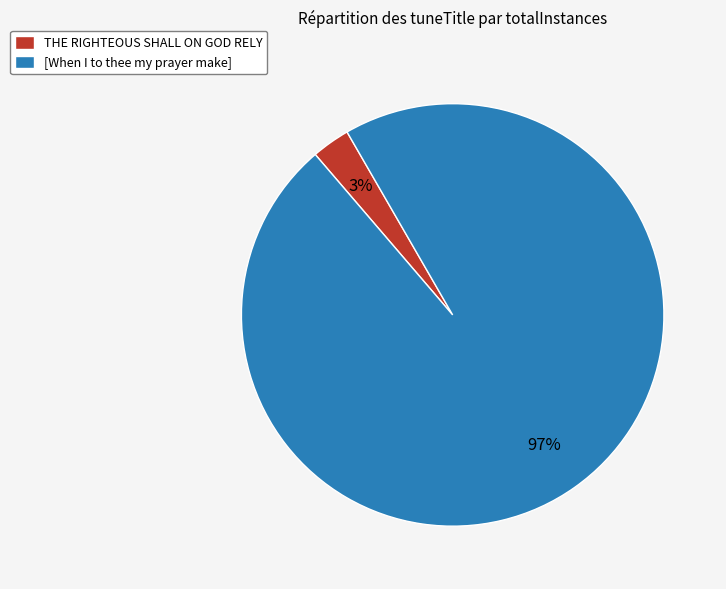

Combined, do THE RIGHTEOUS SHALL ON GOD RELY and [When I to thee my prayer make] account for over 50%?

Yes